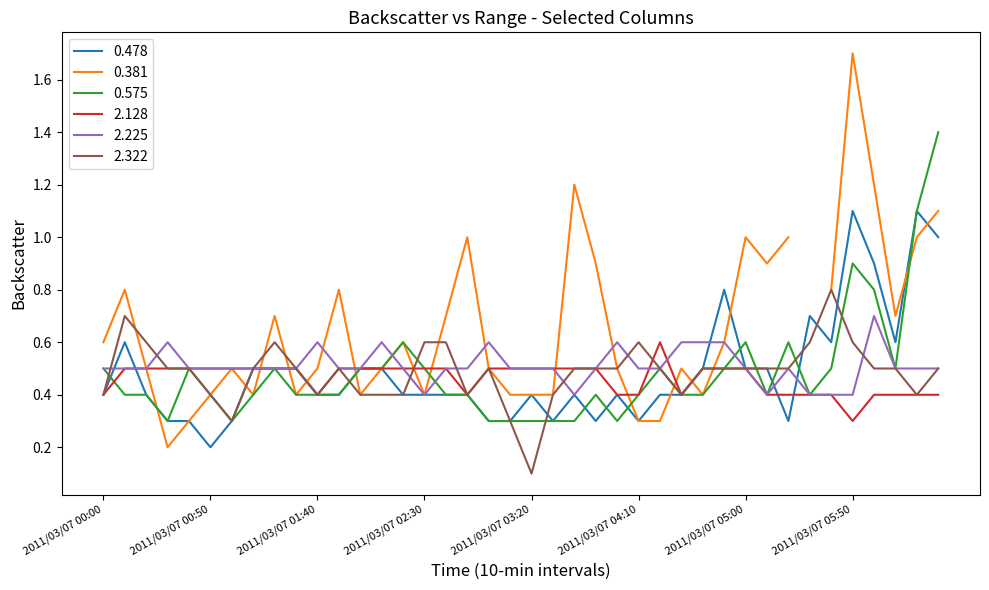

What is the minimum value for 2.225?

0.4